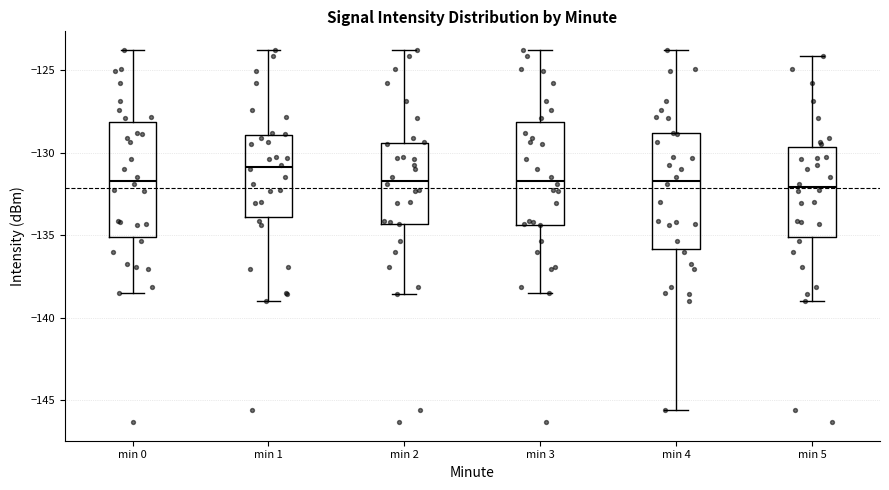

Reading left to right, read every box against the y-axis: the position of its median line, the range the box covers, and the ends of its whiskers. The values are not printed on the chart, so give them approximately, as read against the axis.

min 0: median -131.5, box -135.0 to -128.0, whiskers -138.5 to -124.0
min 1: median -131.0, box -134.0 to -129.0, whiskers -139.0 to -124.0
min 2: median -131.5, box -134.5 to -129.5, whiskers -138.5 to -124.0
min 3: median -131.5, box -134.5 to -128.0, whiskers -138.5 to -124.0
min 4: median -131.5, box -136.0 to -129.0, whiskers -145.5 to -124.0
min 5: median -132.0, box -135.0 to -129.5, whiskers -139.0 to -124.0